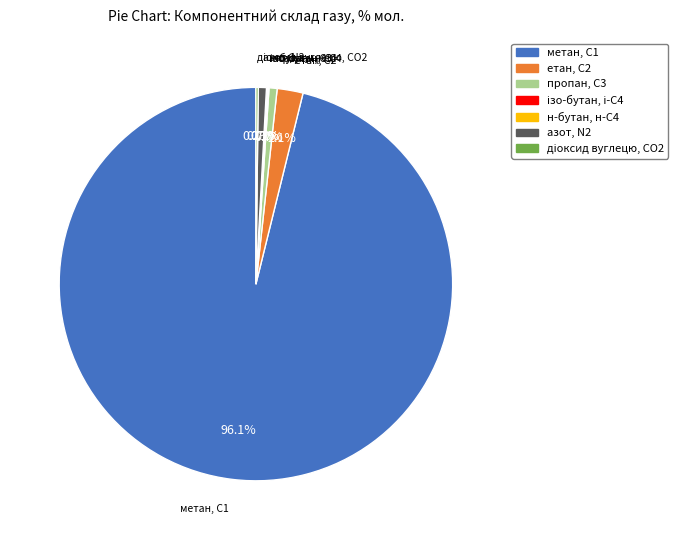

Do метан, С1 and етан, С2 together represent more than half of the pie?

Yes